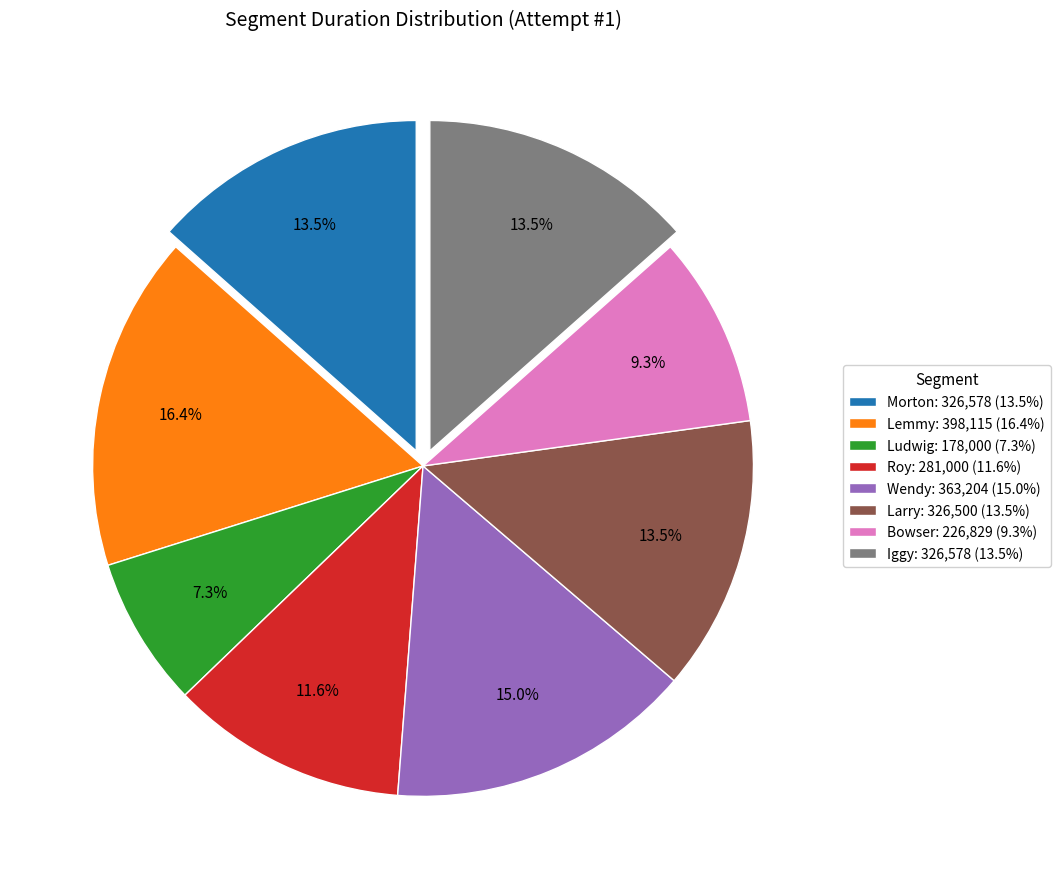

To the nearest percent, what is the difference between the largest and smallest slice percentages?

9%